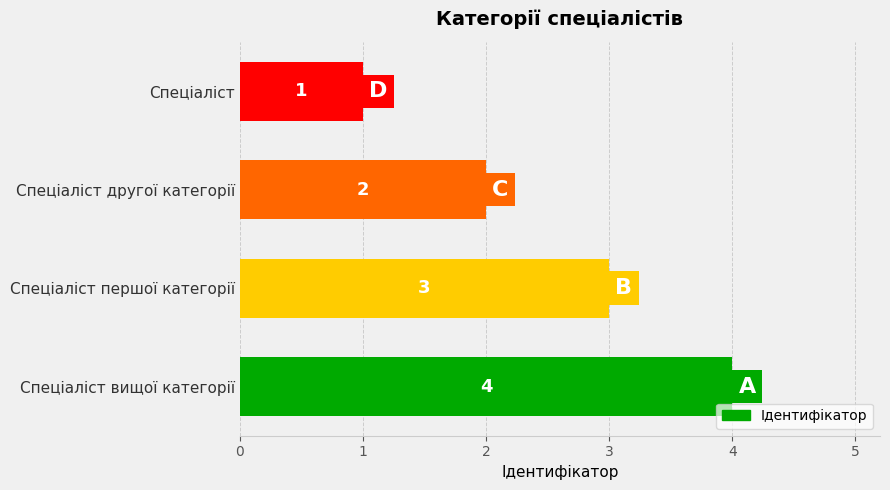

List the labels in order of value, smallest first.

Спеціаліст, Спеціаліст другої категорії, Спеціаліст першої категорії, Спеціаліст вищої категорії